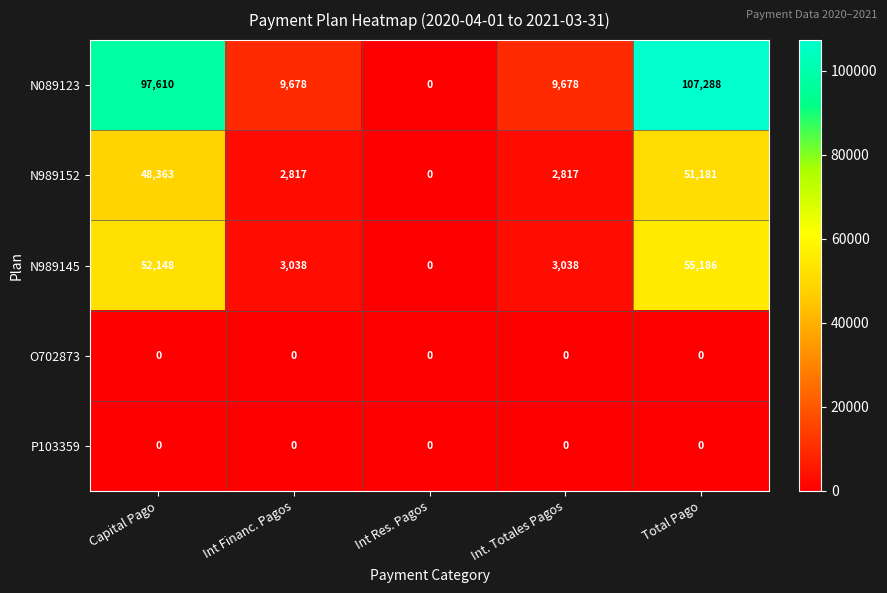

Which series has the largest total across all categories?

N089123